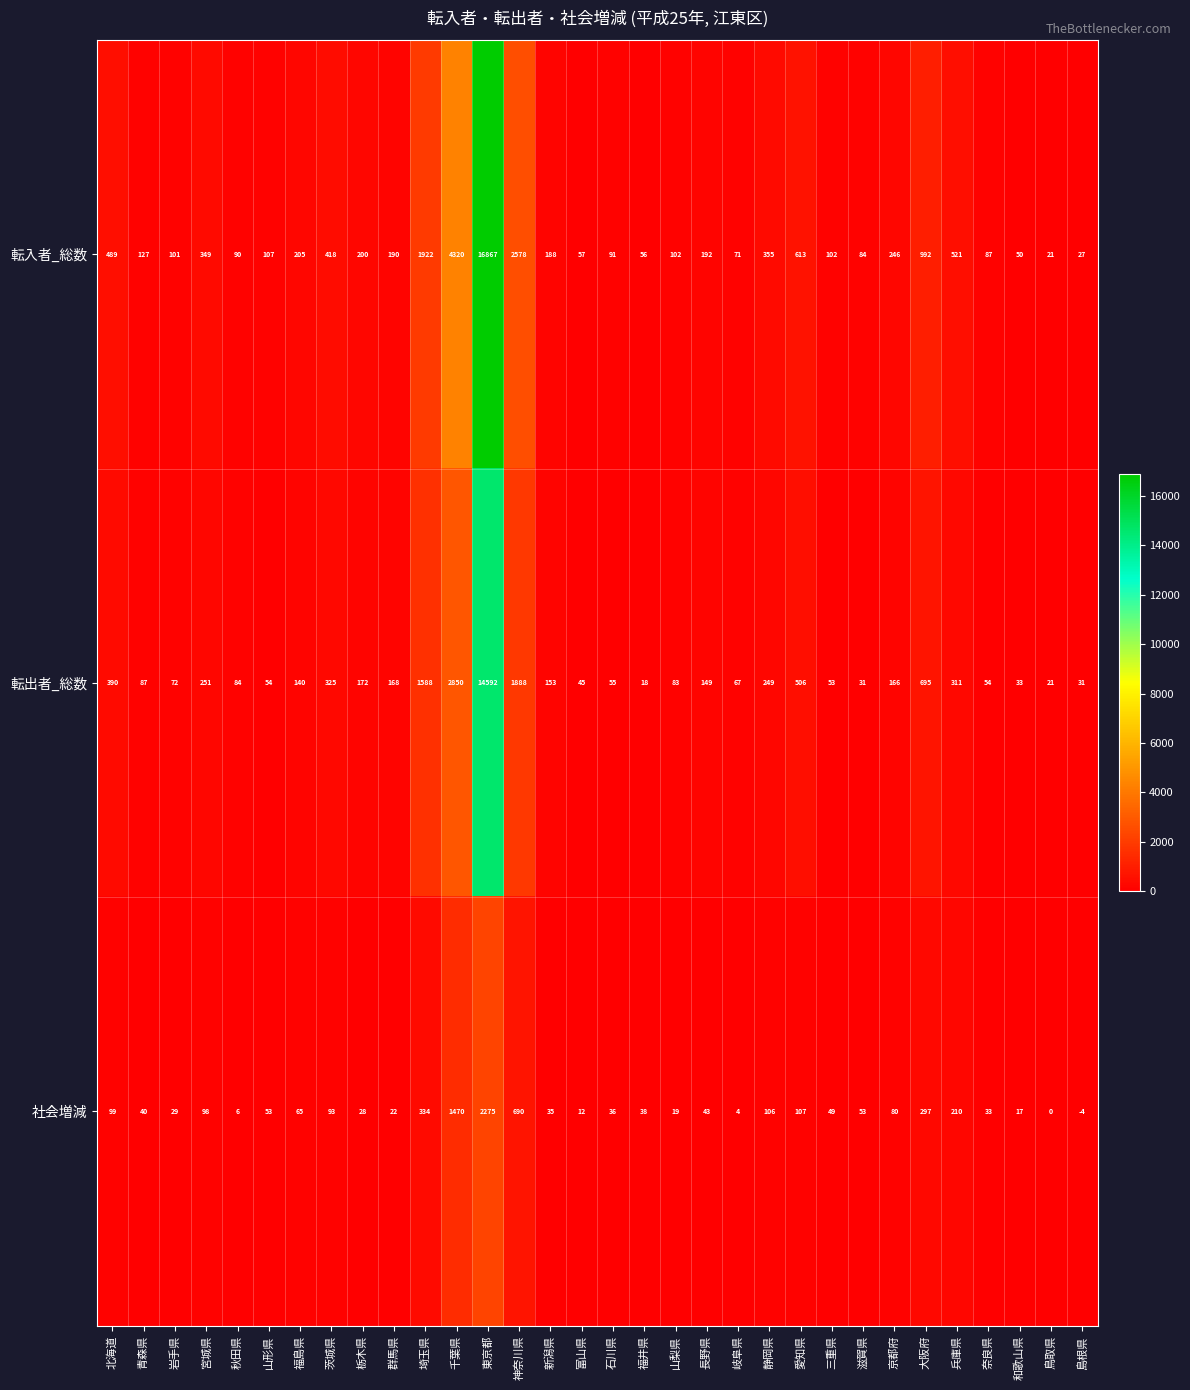

What is the smallest value displayed?

-4